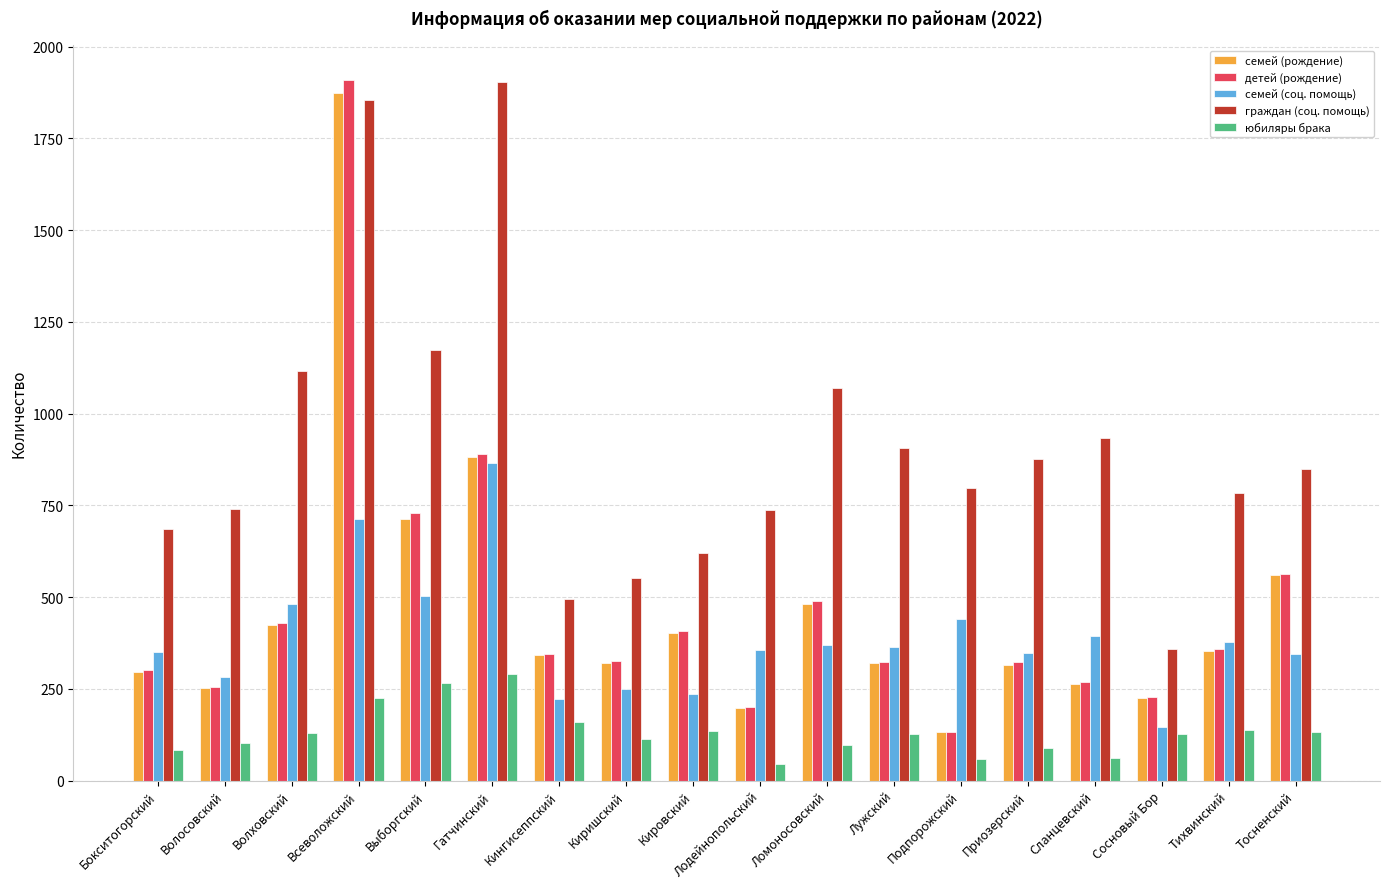

Are the bars horizontal?

No